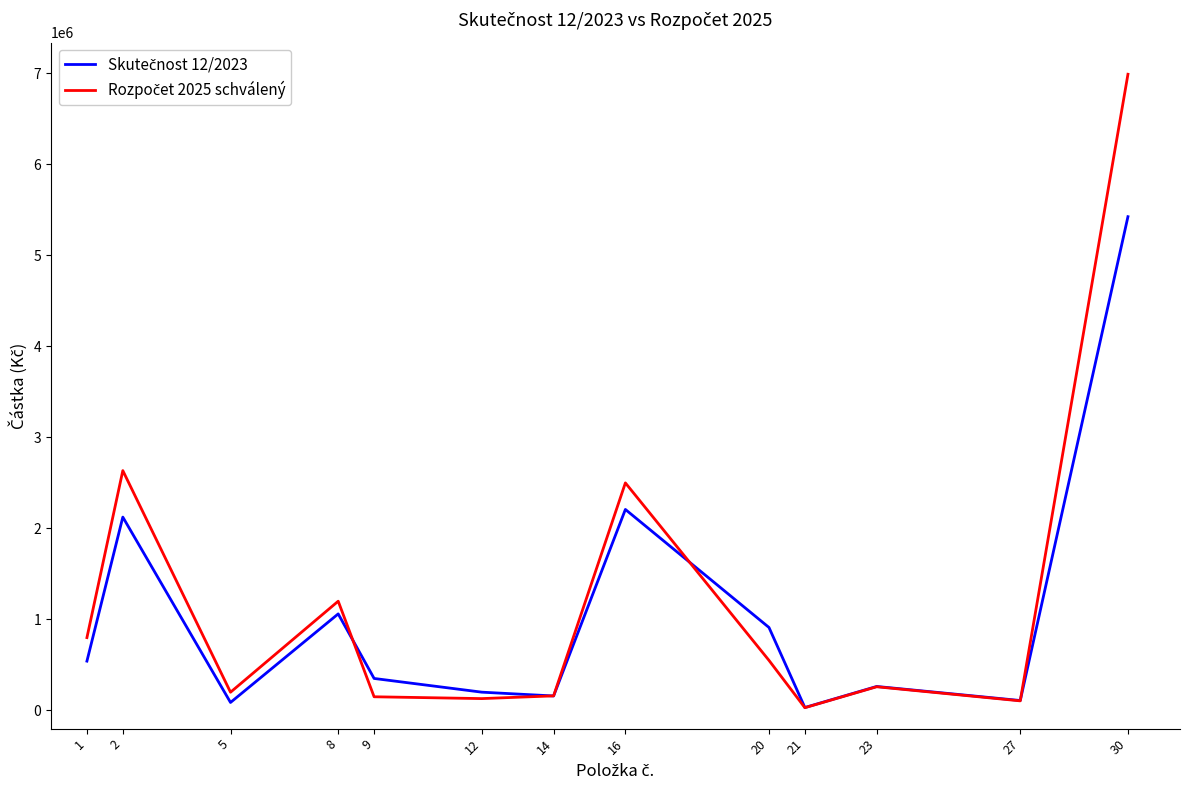

What is the total value across all series at 30?

12415000.0